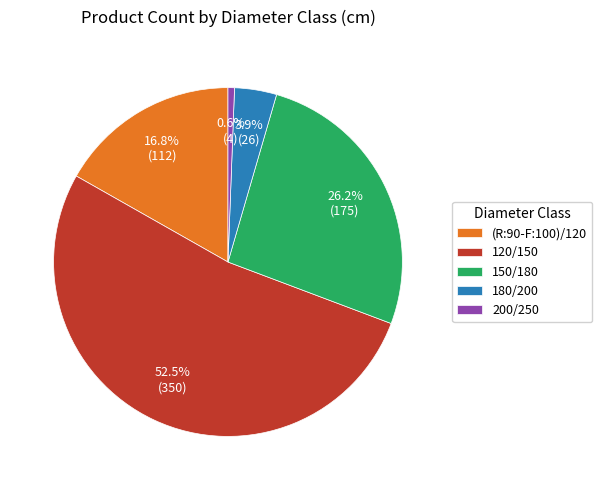

Rank the categories by value from lowest to highest.

200/250, 180/200, (R:90-F:100)/120, 150/180, 120/150